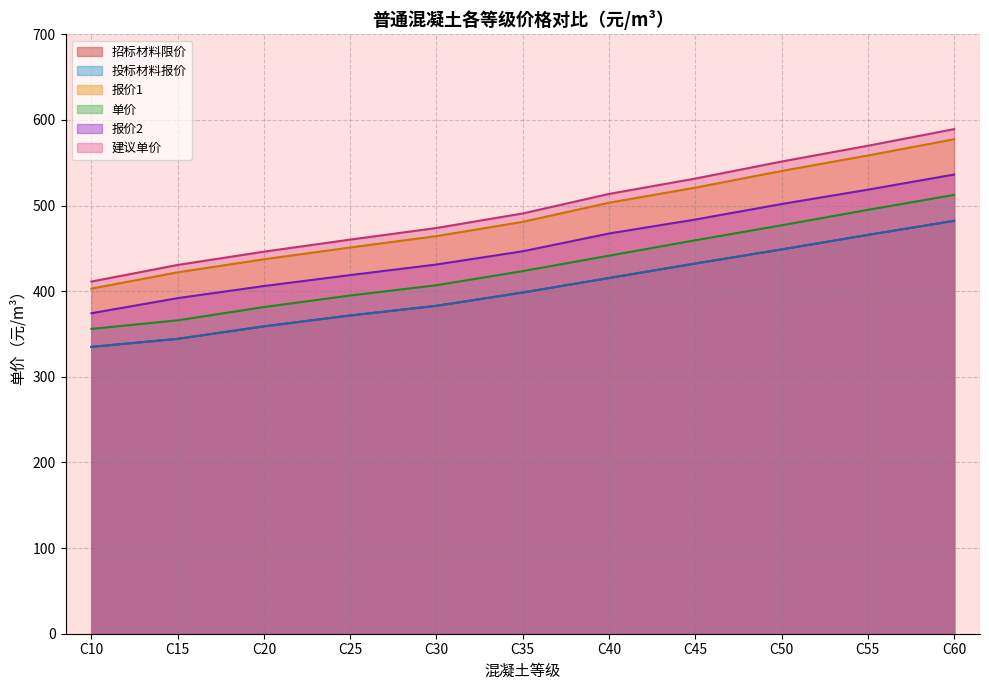

Is it true that 建议单价 equals 620.8 at C15?

False